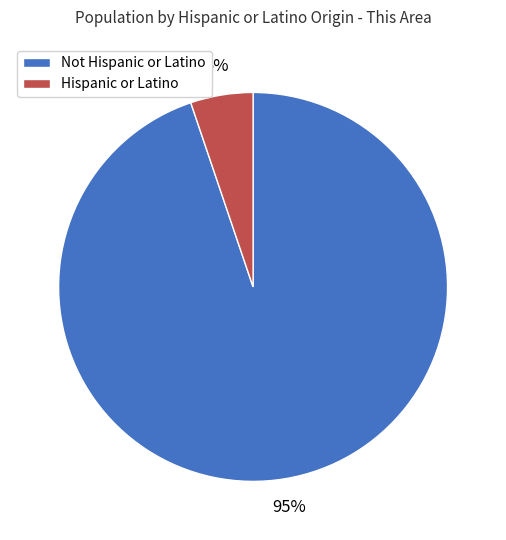

To the nearest percent, what is the average slice percentage?

50%